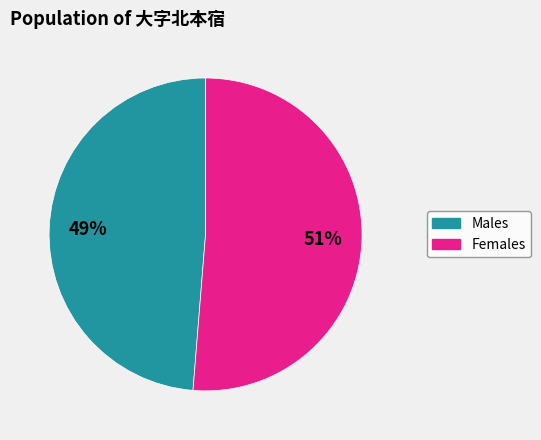

Is there any slice that represents more than half of the pie?

Yes